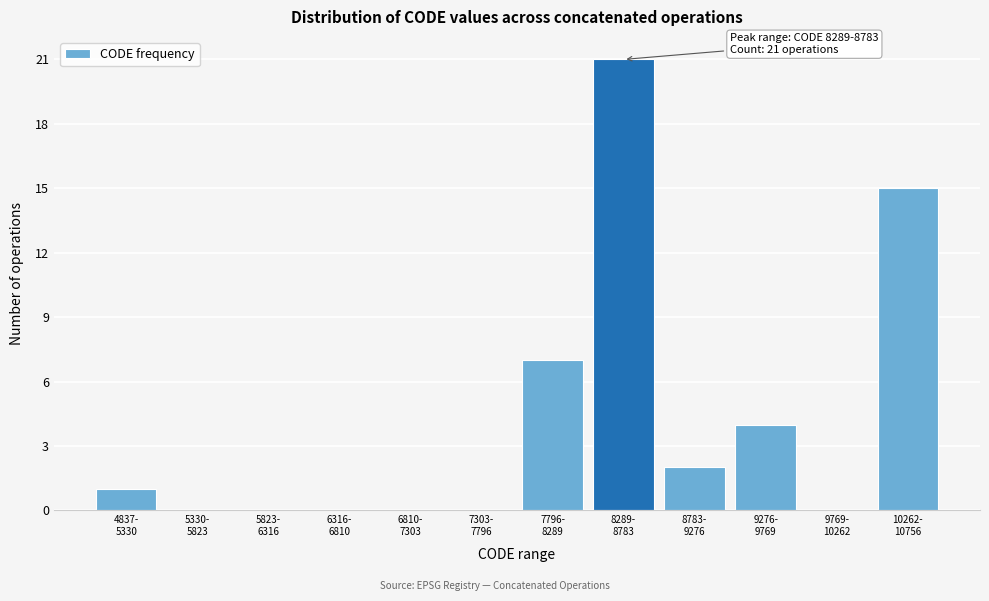

What is the greatest value displayed?

21